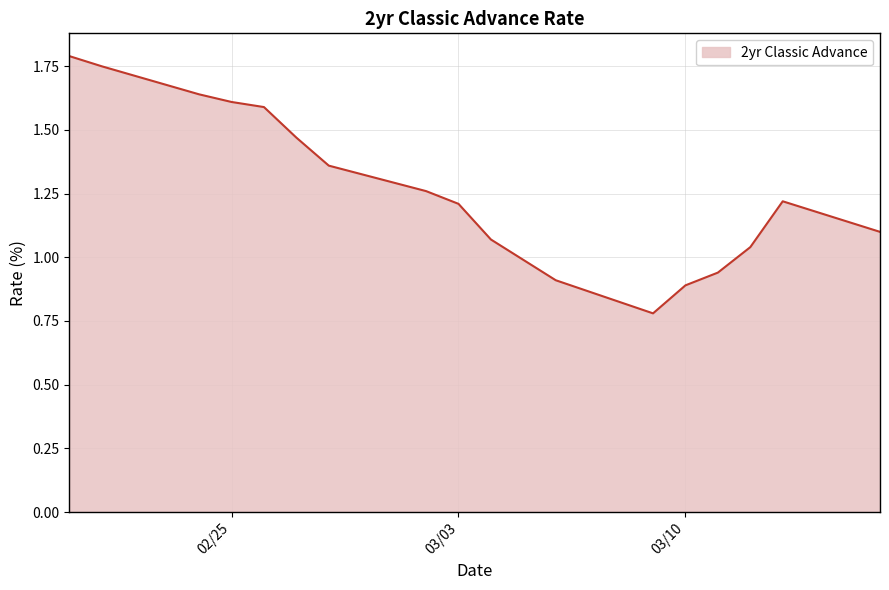

Does the chart have visible grid lines?

Yes